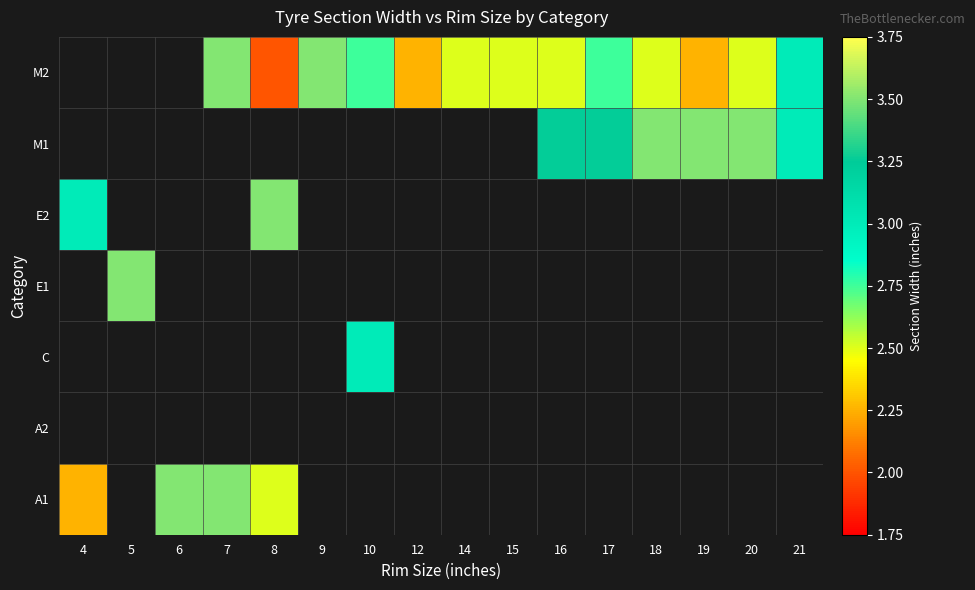

Between 4 and 5, which is larger?

4